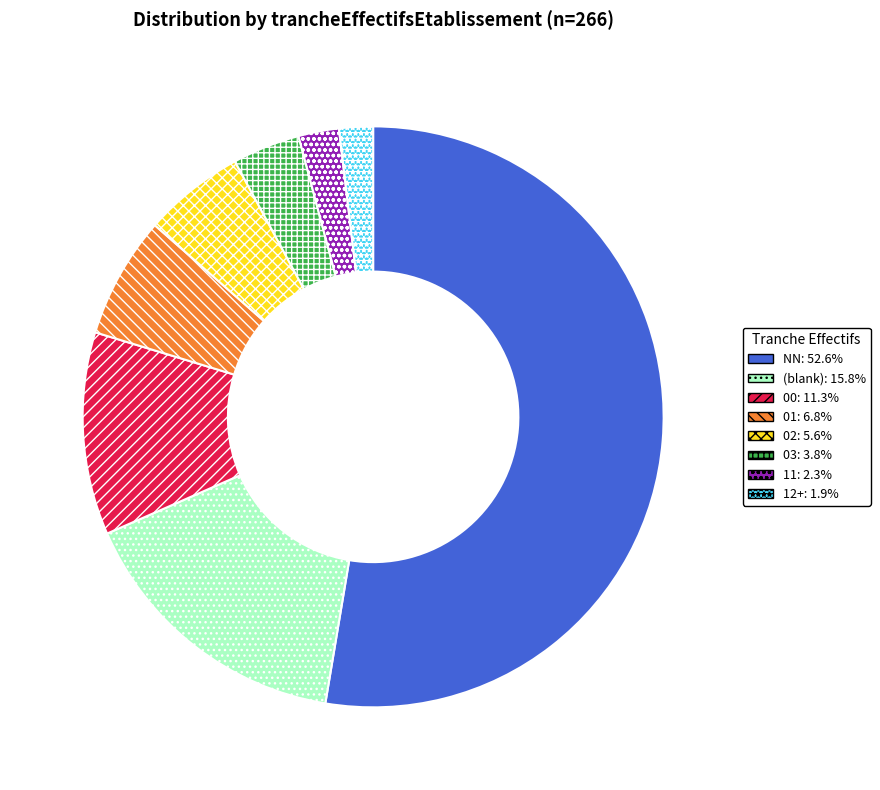

Does any single category account for the majority?

Yes